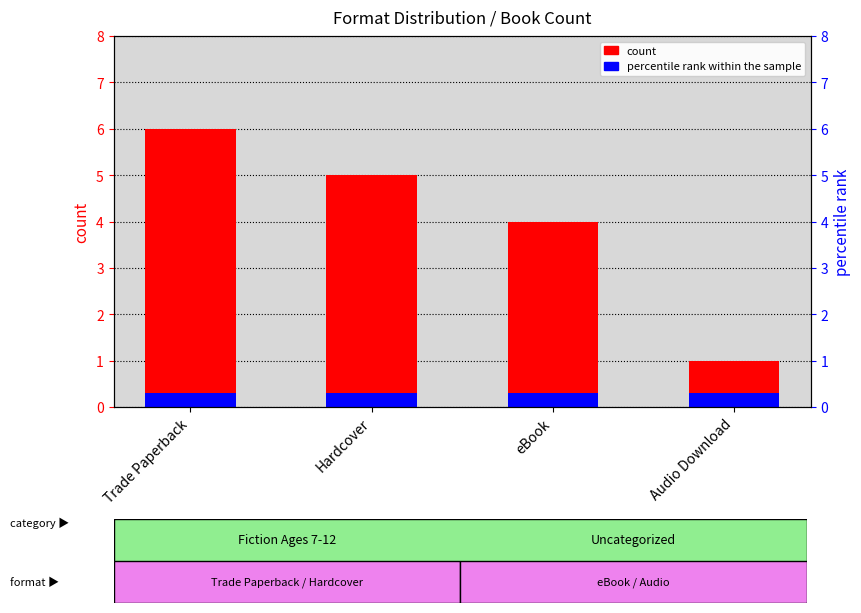

At how many categories does at least one series exceed 3?

3